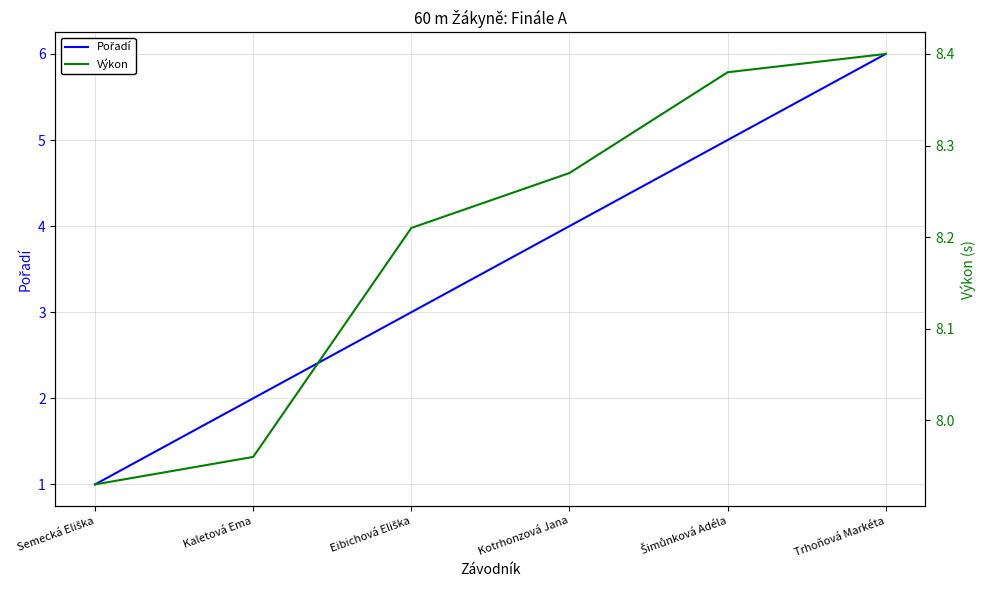

How many values in the Výkon series exceed 8?

4